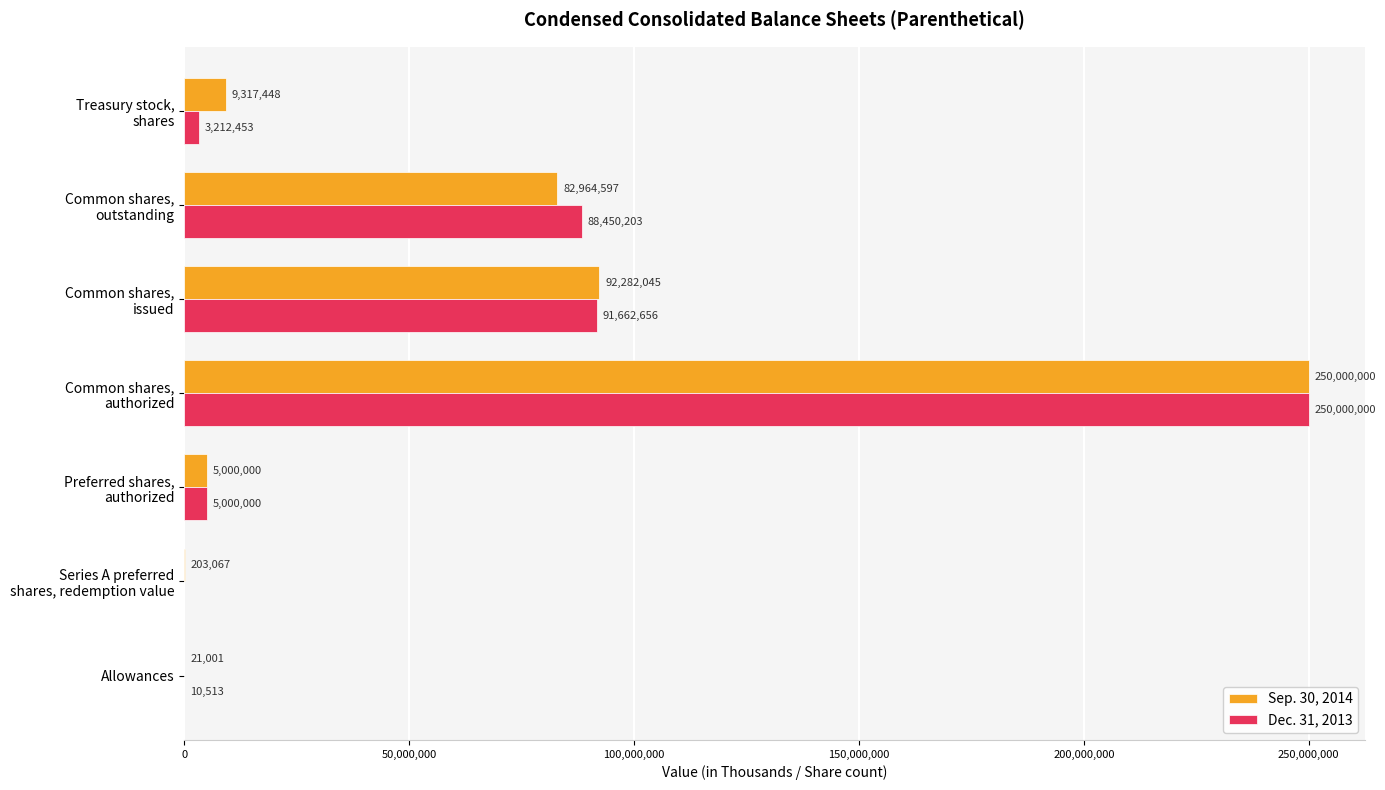

Which series has the largest total across all categories?

Sep. 30, 2014